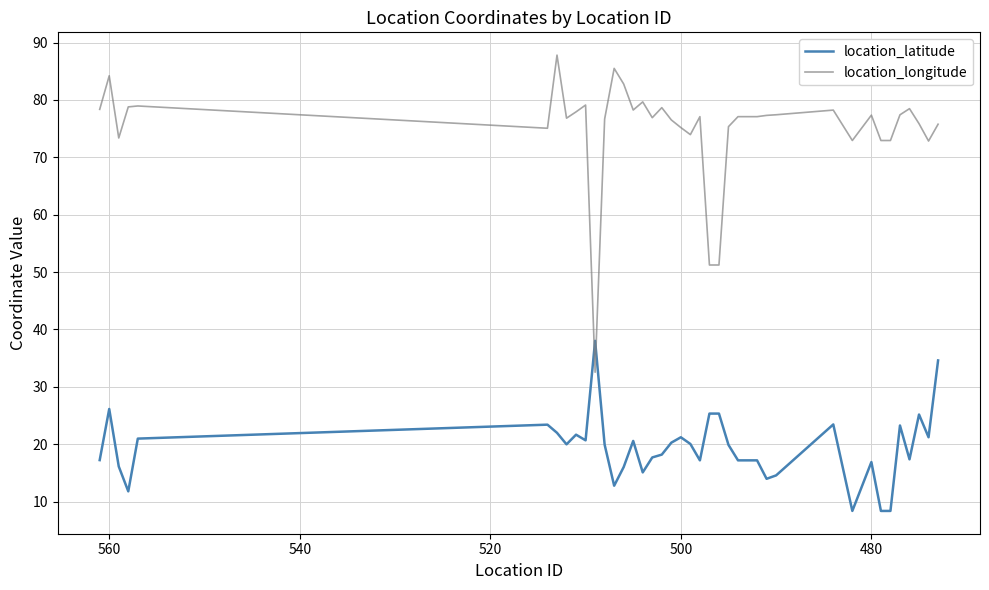

Is this an area chart (filled region under the line)?

No